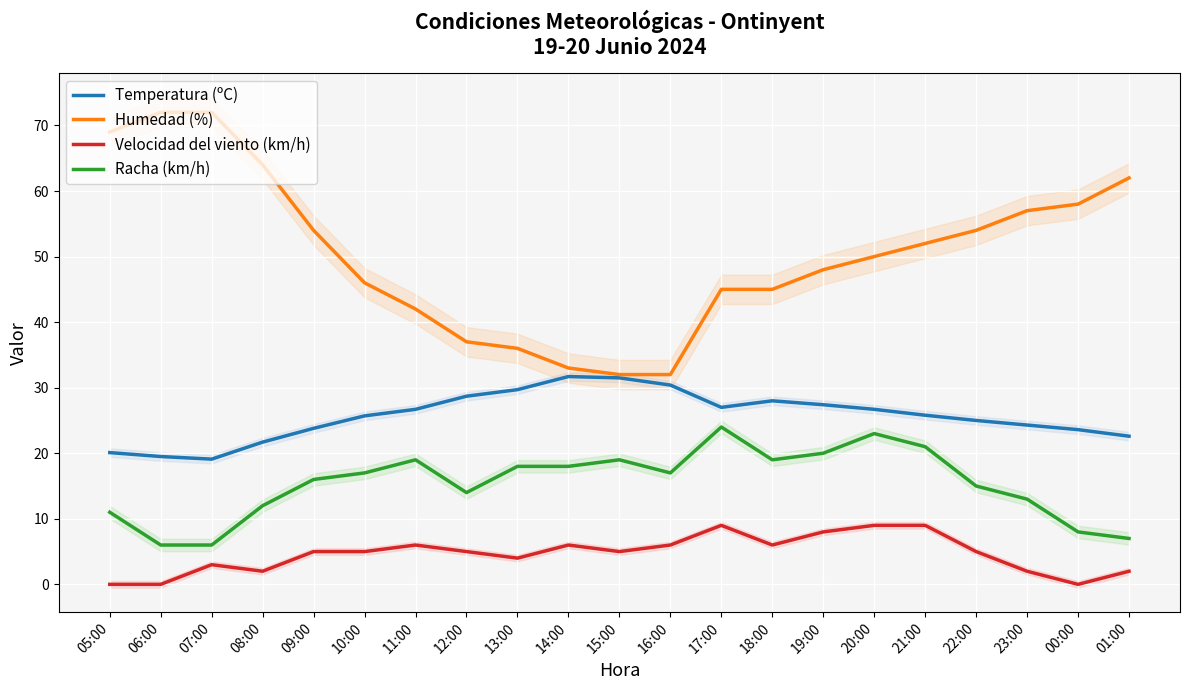

The Humedad (%) series shows 17.3 at 12:00. True or false?

False